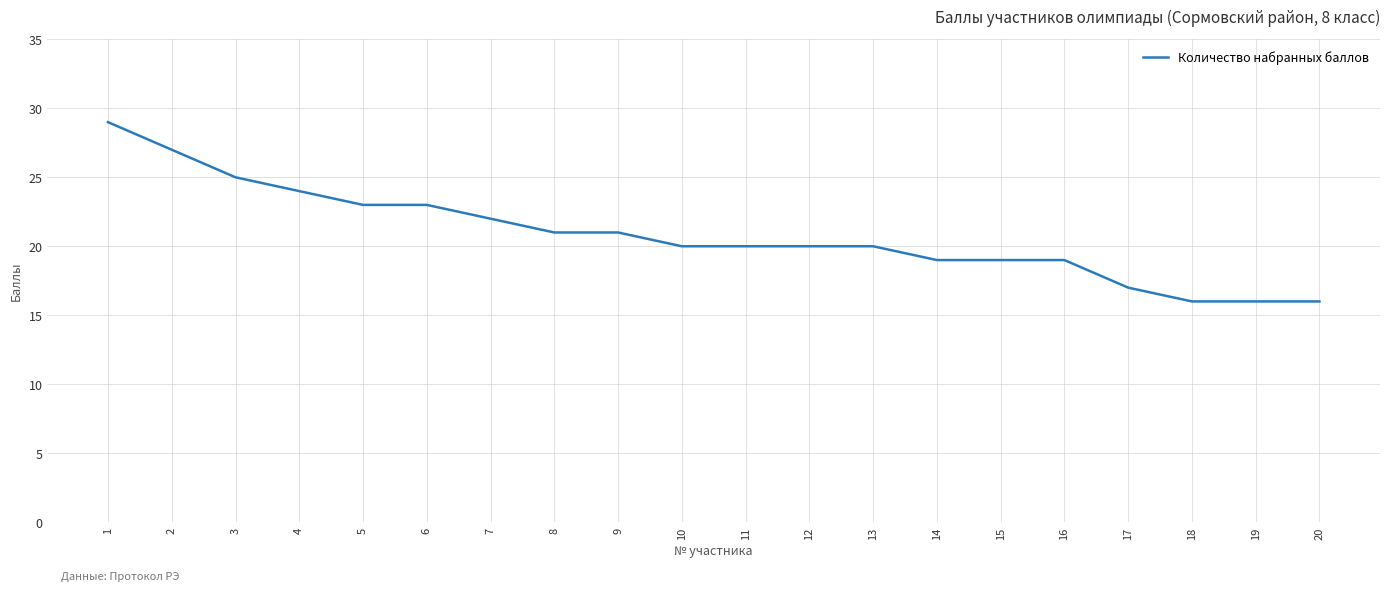

Where is the data nearest to the value 22?

7